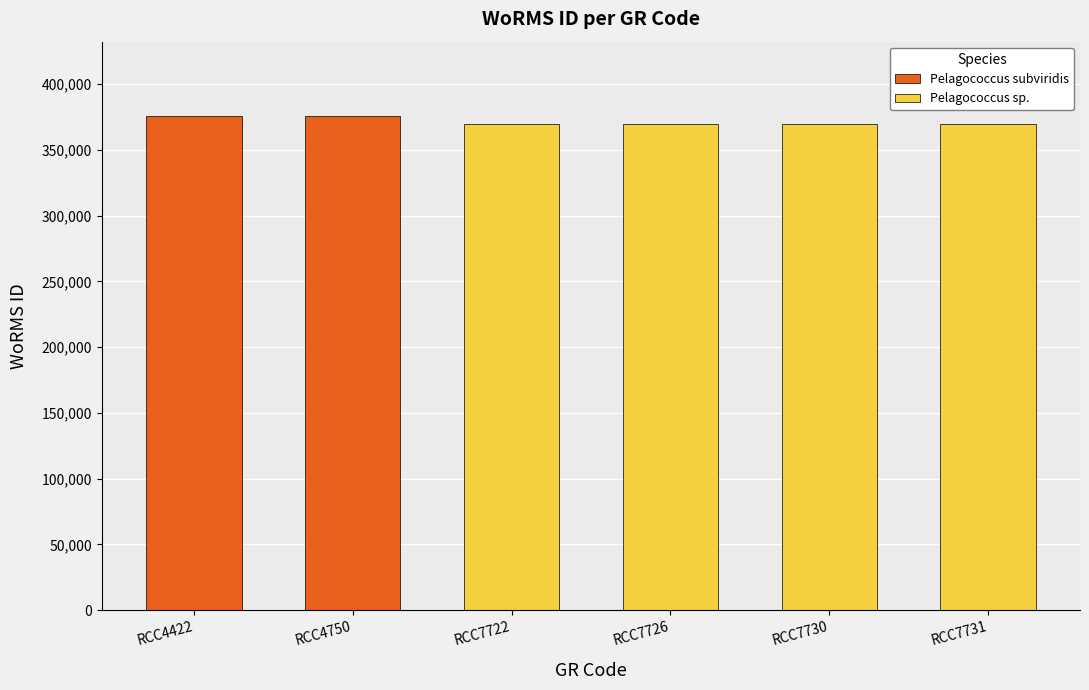

How many values in the Pelagococcus sp. series are below 370001?

2